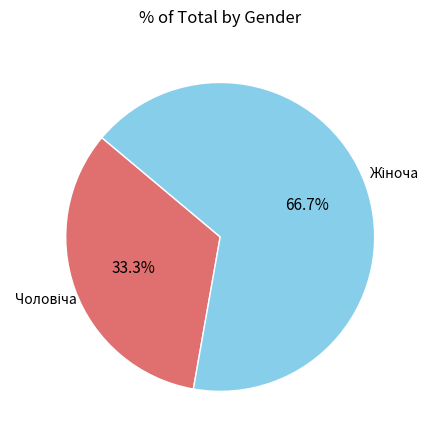

Does any single category account for the majority?

Yes